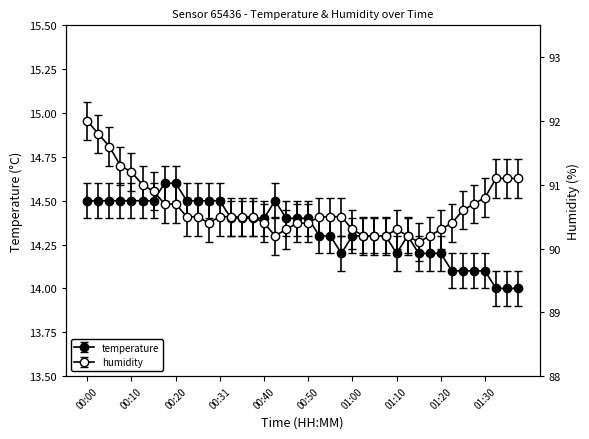

What are all the series names shown in the legend?

temperature, humidity